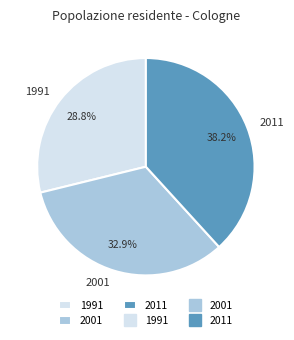

To the nearest percent, what percentage of the pie is 2011?

38%